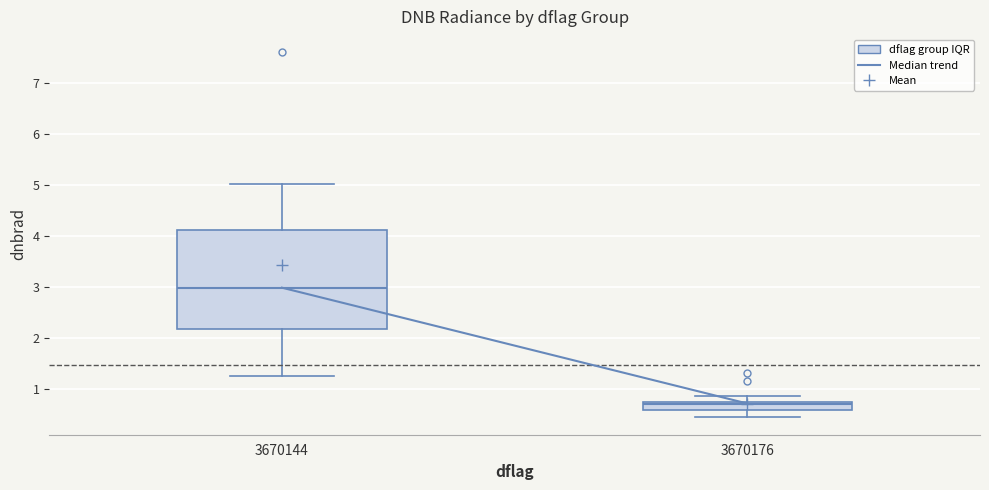

Reading left to right, transcribe this box plot: for each box, give where its median line is, the range the box spans, and where its two whiskers end, as read against the y-axis. The values are not printed on the chart, so give them approximately, as read against the axis.

3670144: median 3.0, box 2.2 to 4.1, whiskers 1.3 to 5.0
3670176: median 0.7, box 0.6 to 0.8, whiskers 0.5 to 0.9